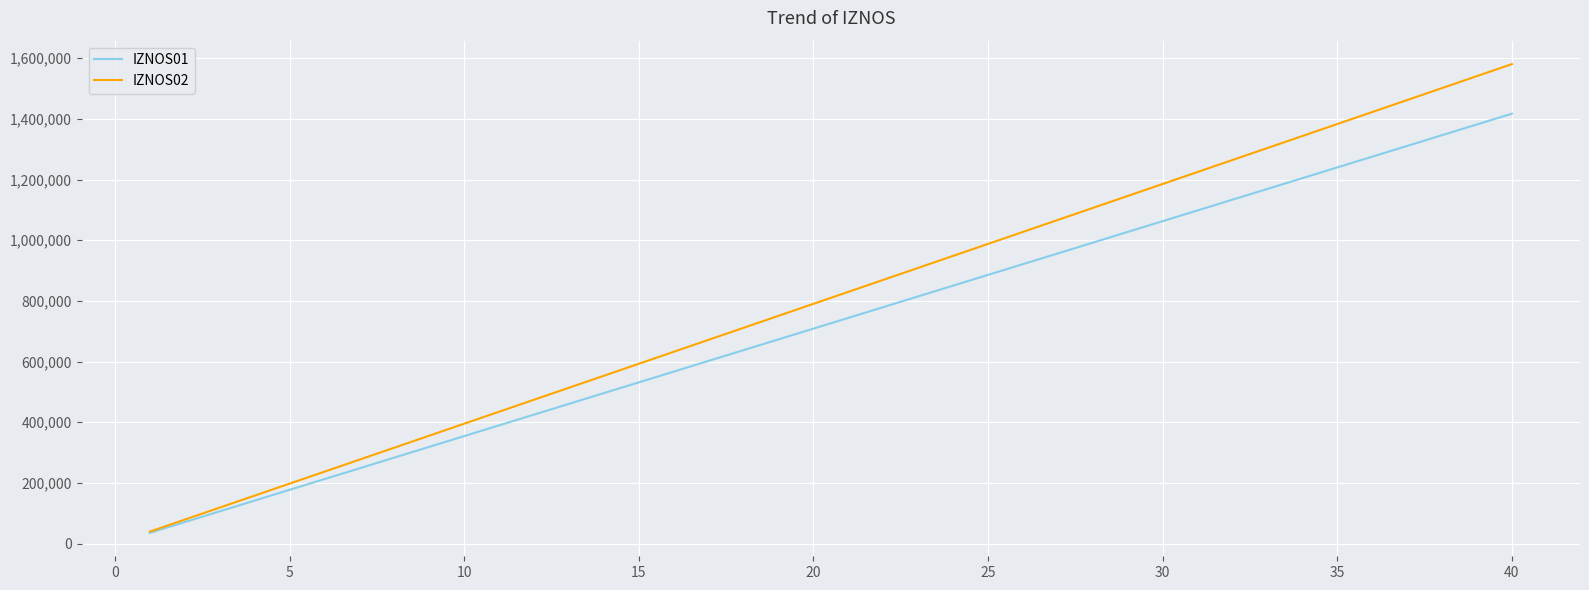

What is the minimum value shown in the chart?

35424.2